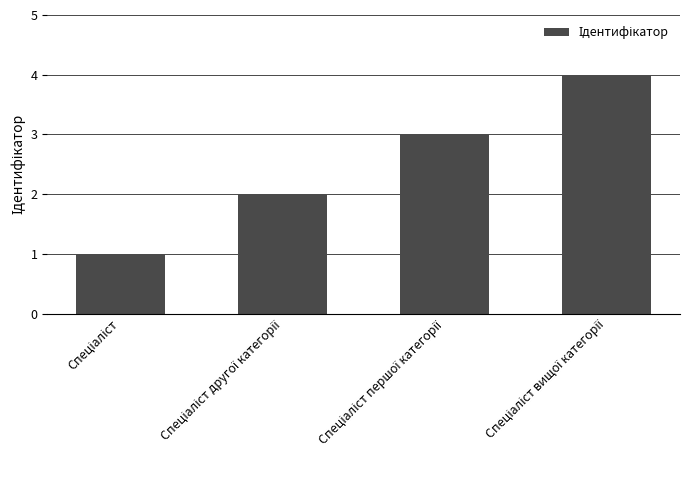

What is the greatest value displayed?

4